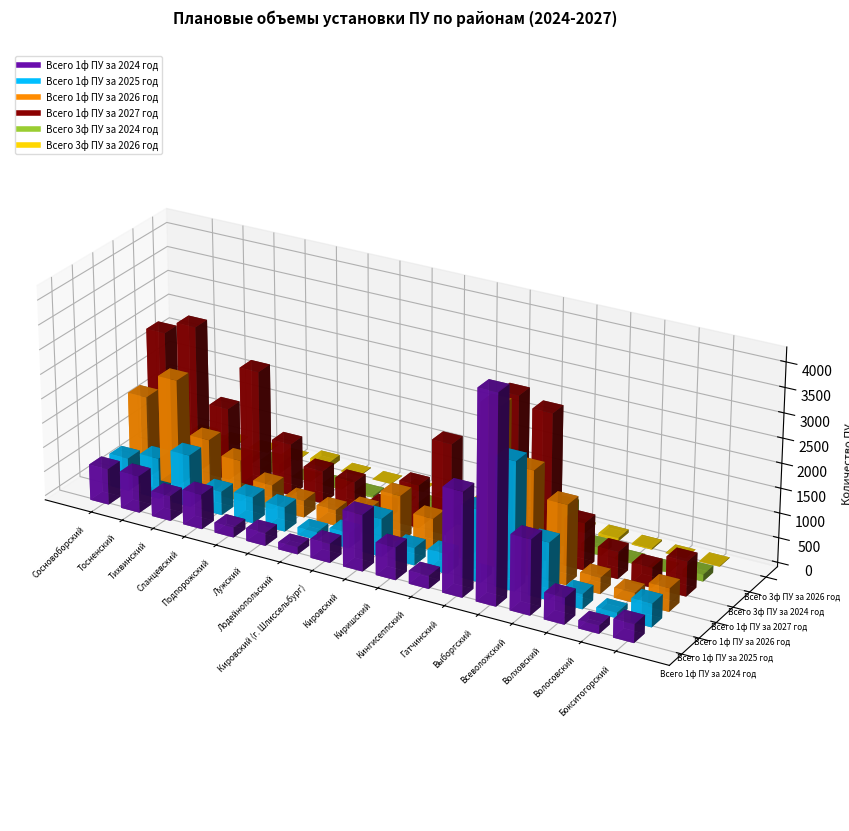

In Всего 1ф ПУ за 2027 год, how many points are lower than both neighbors (excluding endpoints)?

4